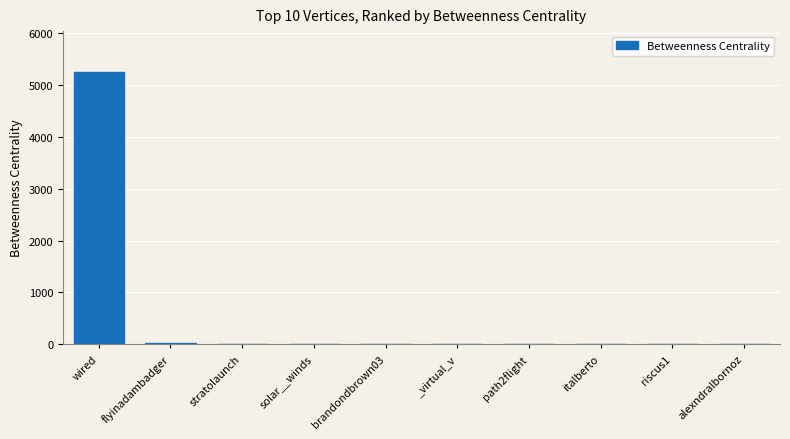

What is the sum of all values?

5300